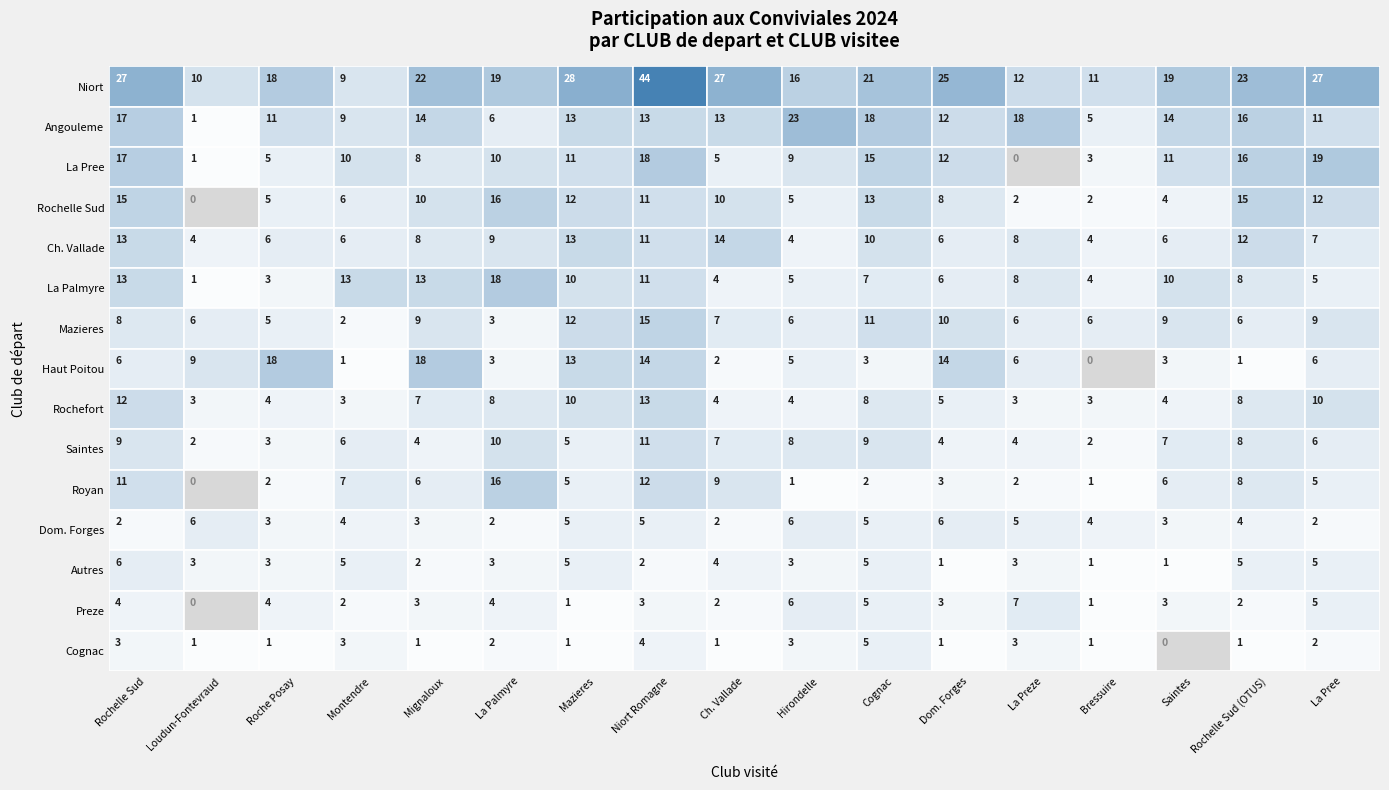

What is the total value across all series at 15?

133